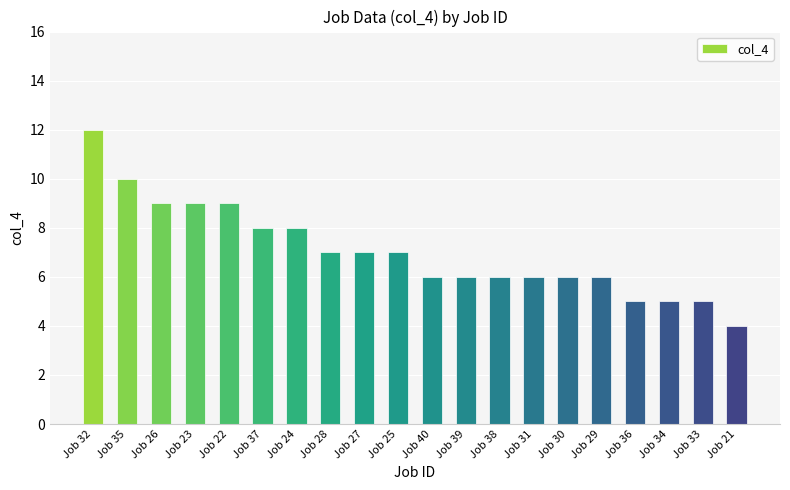

What is the change in value from Job 28 to Job 34?

-2